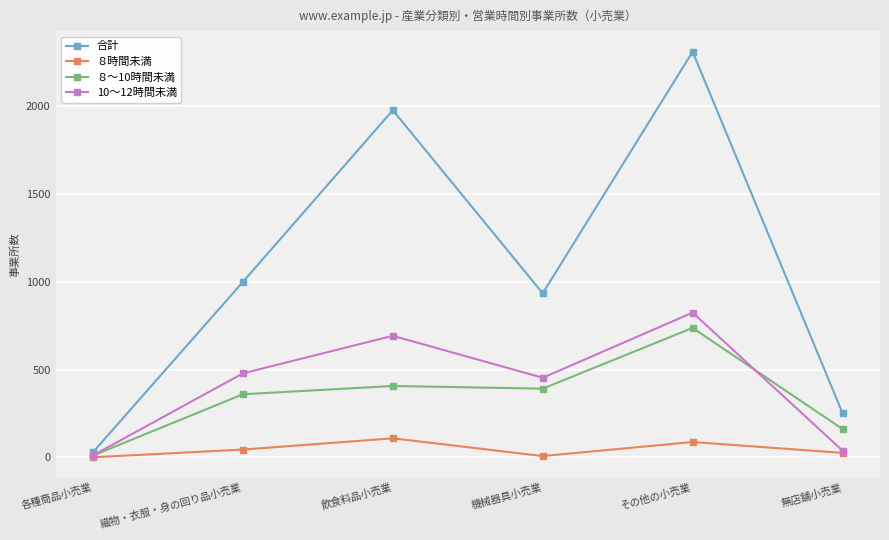

What is the difference between the ８～10時間未満 values at 飲食料品小売業 and 機械器具小売業?

15